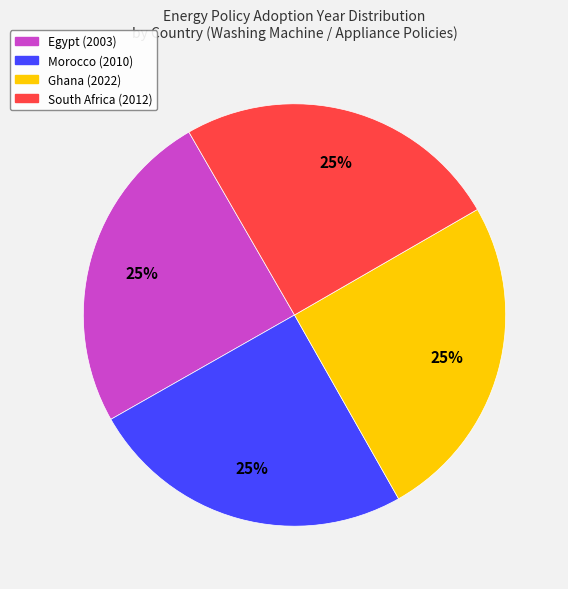

To the nearest percent, what is the average slice percentage?

25%